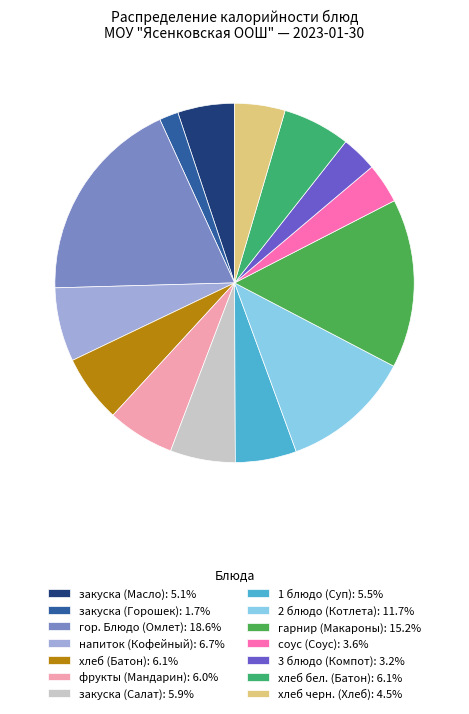

What is the smallest slice in the pie chart?

закуска (Горошек)